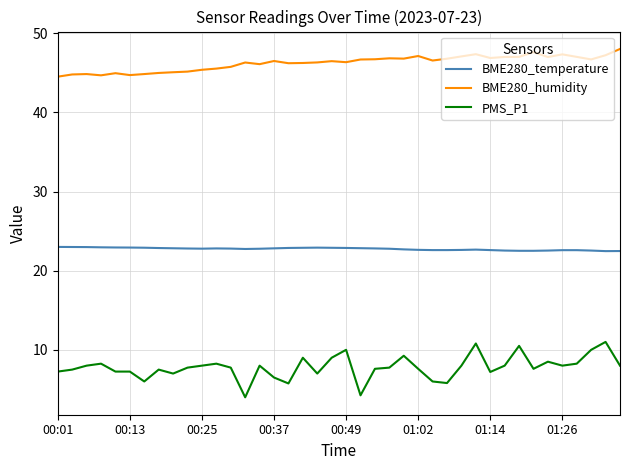

List the series in order of their peak value, highest first.

BME280_humidity, BME280_temperature, PMS_P1